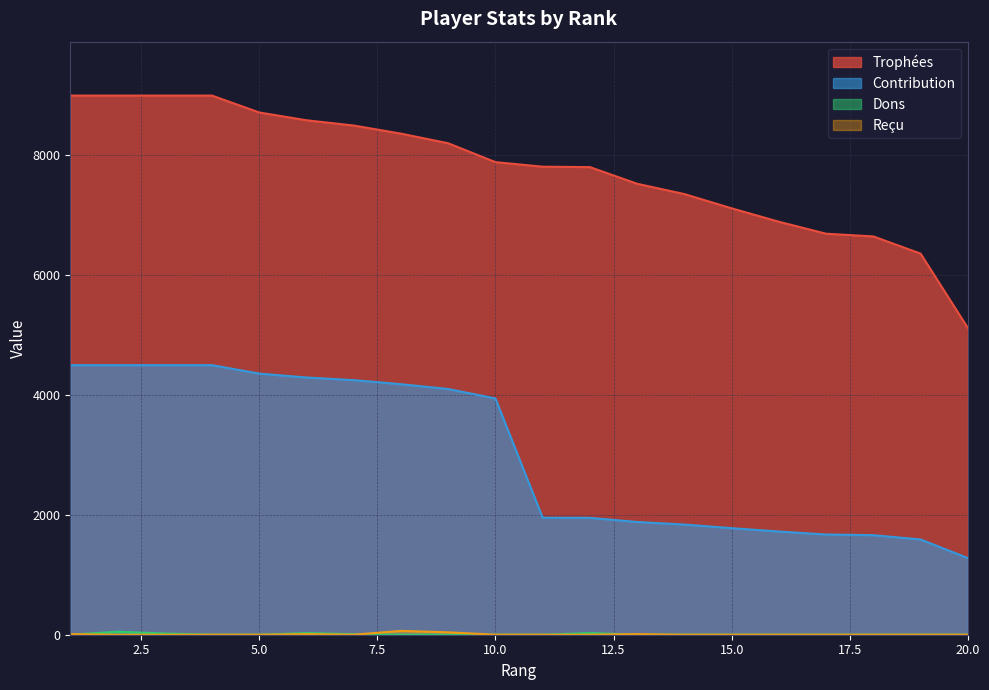

Reading left to right, what are all the values shown in this chart?

Trophées: 9000	9000	9000	9000	8718	8588	8500	8365	8204	7889	7813	7806	7528	7356	7118	6894	6694	6649	6362	5121
Contribution: 4500	4500	4500	4500	4359	4294	4250	4182	4102	3944	1953	1951	1882	1839	1779	1723	1673	1662	1590	1280
Dons: 0	50	20	0	0	28	8	0	0	0	0	28	0	0	0	0	0	0	0	0
Reçu: 10	0	0	0	0	10	0	64	40	0	0	0	10	0	0	0	0	0	0	0